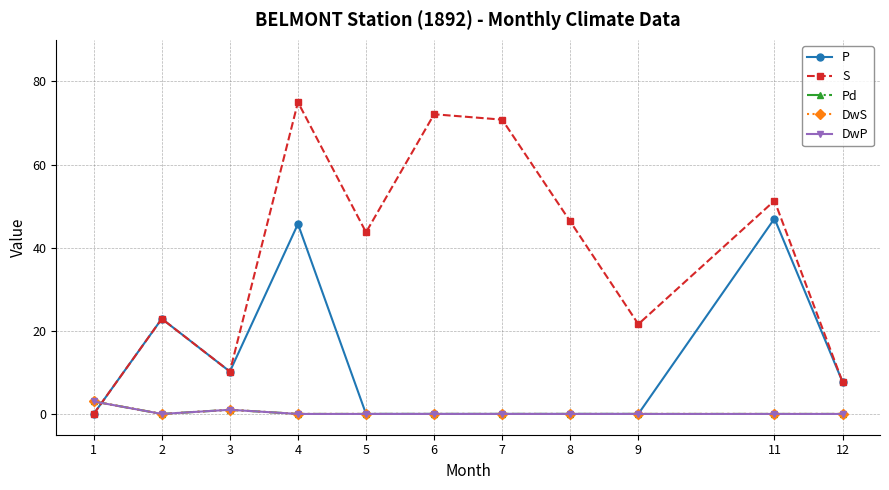

At how many categories does at least one series exceed 57?

3